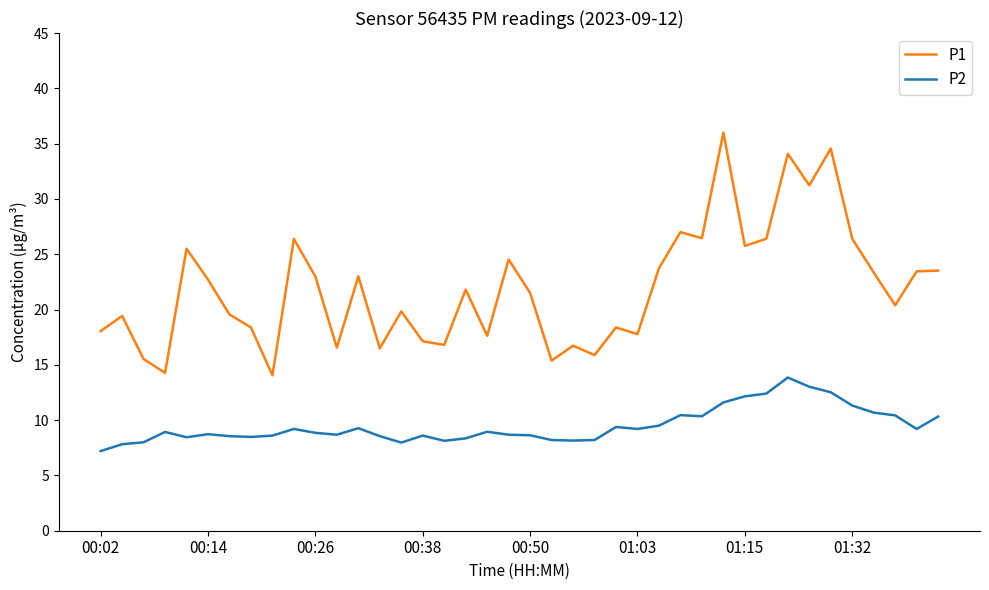

What is the minimum value for P2?

7.2